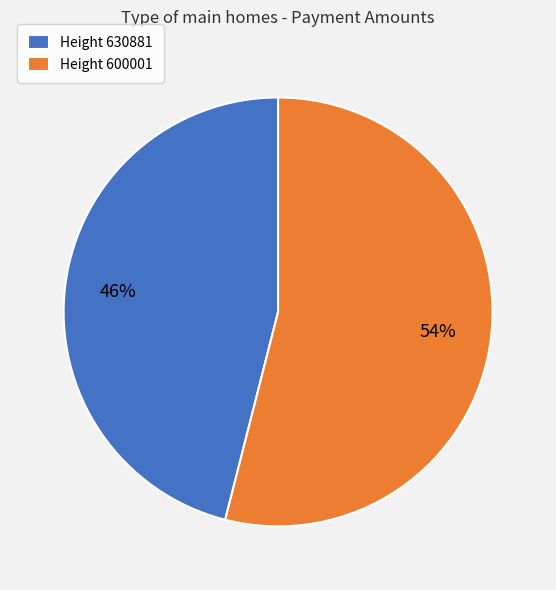

Does any single category account for the majority?

Yes